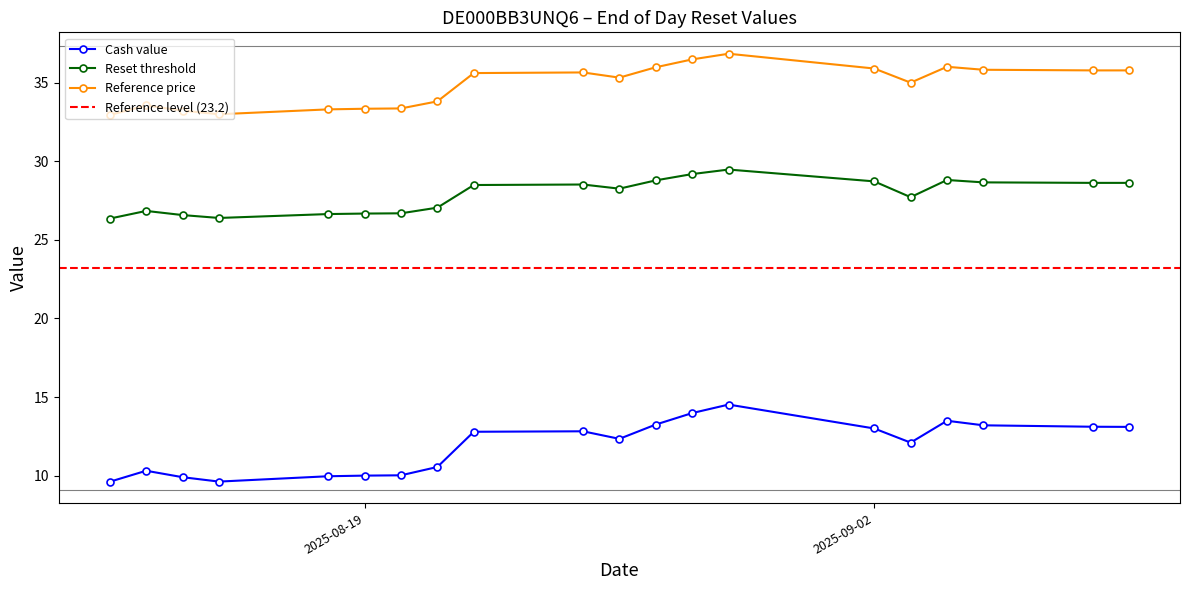

What is the maximum value for Reset threshold?

29.5